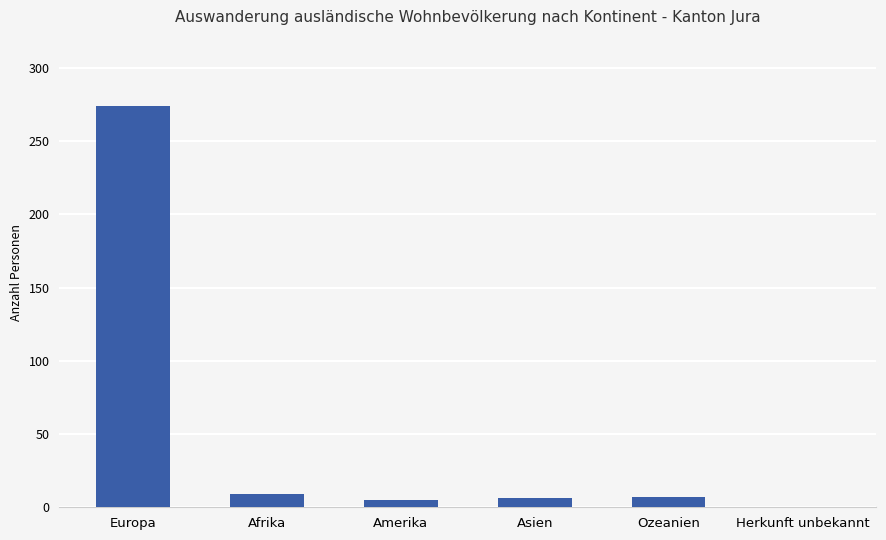

How many values are above zero?

5